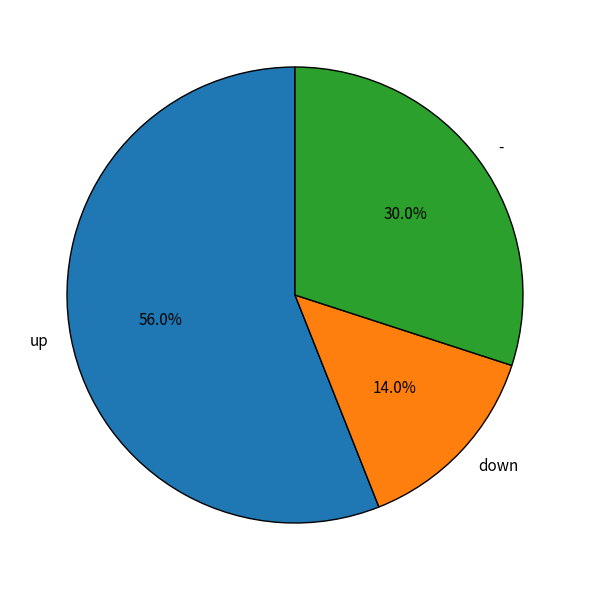

Rank the categories by value from highest to lowest.

up, -, down